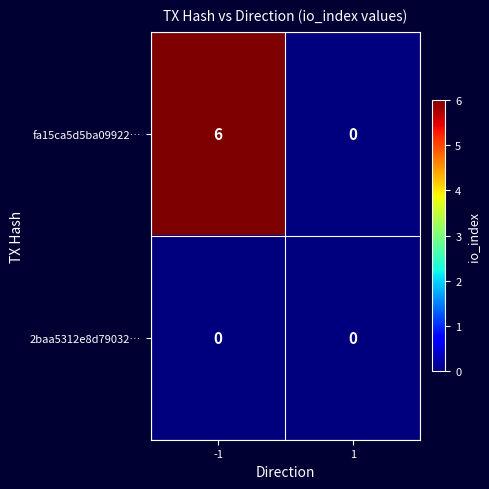

Reading left to right, transcribe all the data shown in this chart.

fa15ca5d5ba09922…: -1=6	1=0
2baa5312e8d79032…: -1=0	1=0